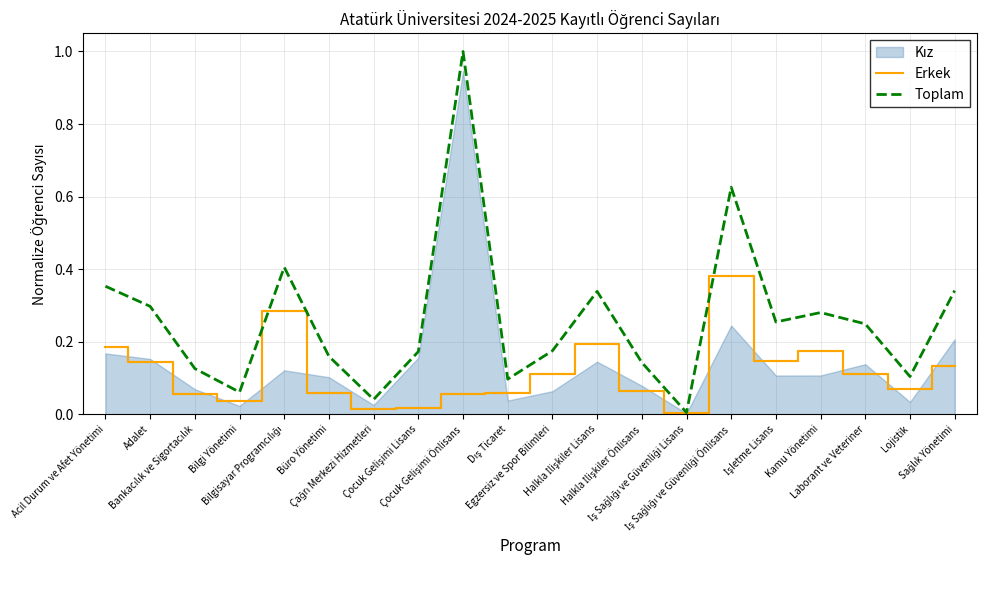

At which category does Erkek reach its first local peak?

Bilgisayar Programcılığı